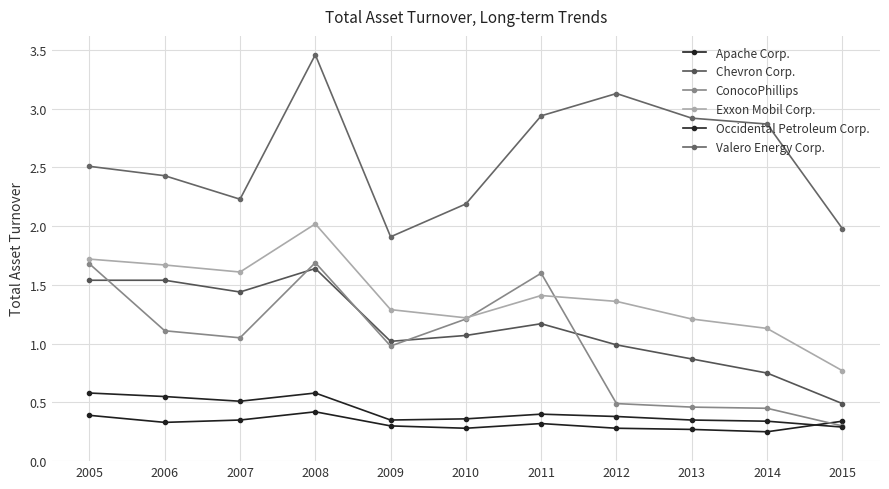

Rank the series at 2010 from highest to lowest value.

Valero Energy Corp., Exxon Mobil Corp., ConocoPhillips, Chevron Corp., Occidental Petroleum Corp., Apache Corp.